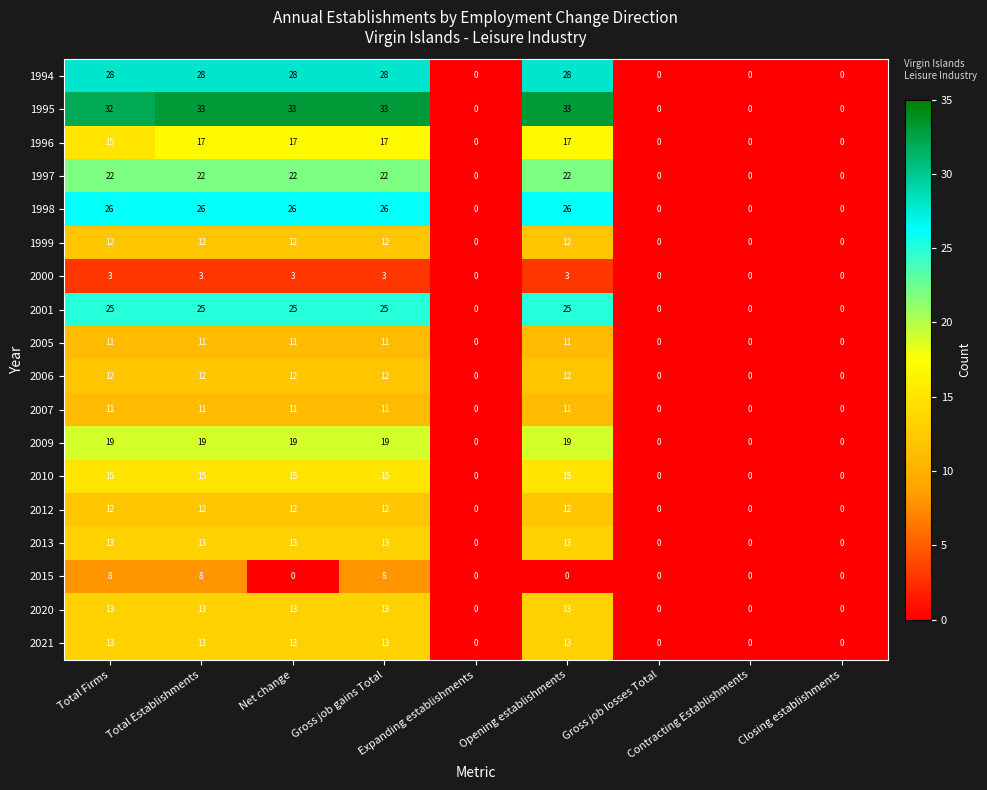

Count the number of categories in the chart.

9